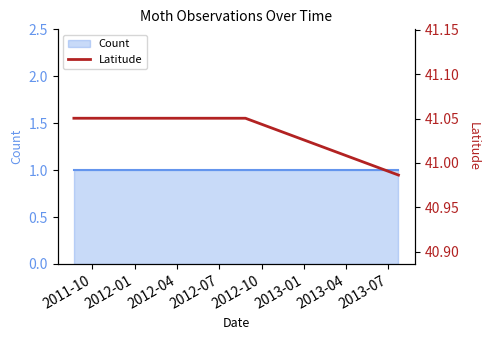

The value at 2012-07 is 60.3. True or false?

False